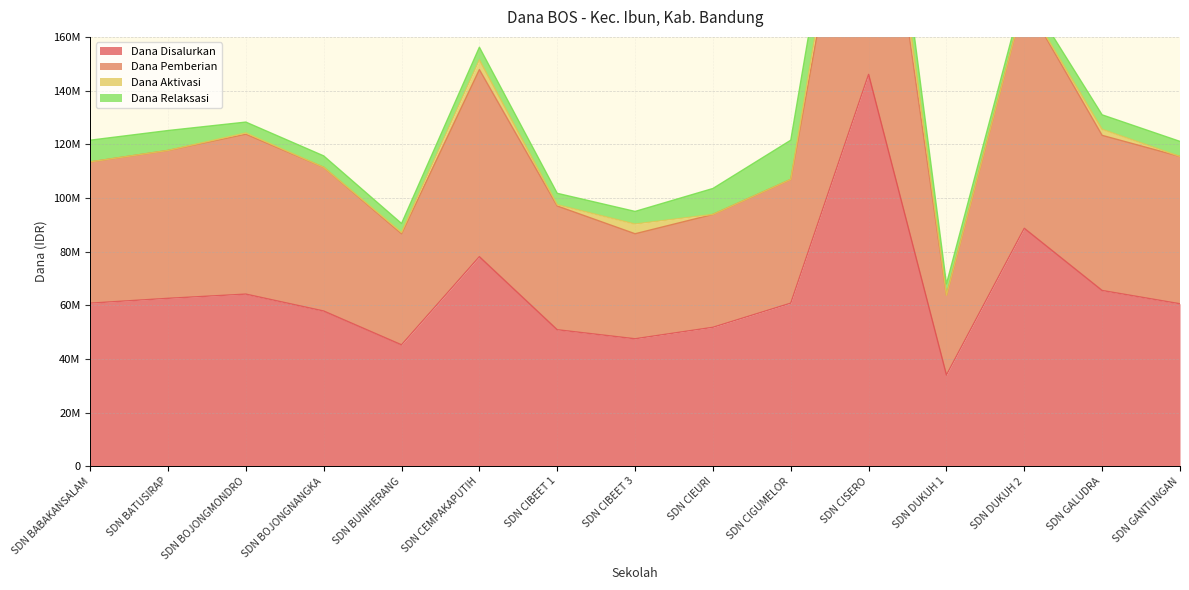

In Dana Pemberian, how many points are lower than both neighbors (excluding endpoints)?

3